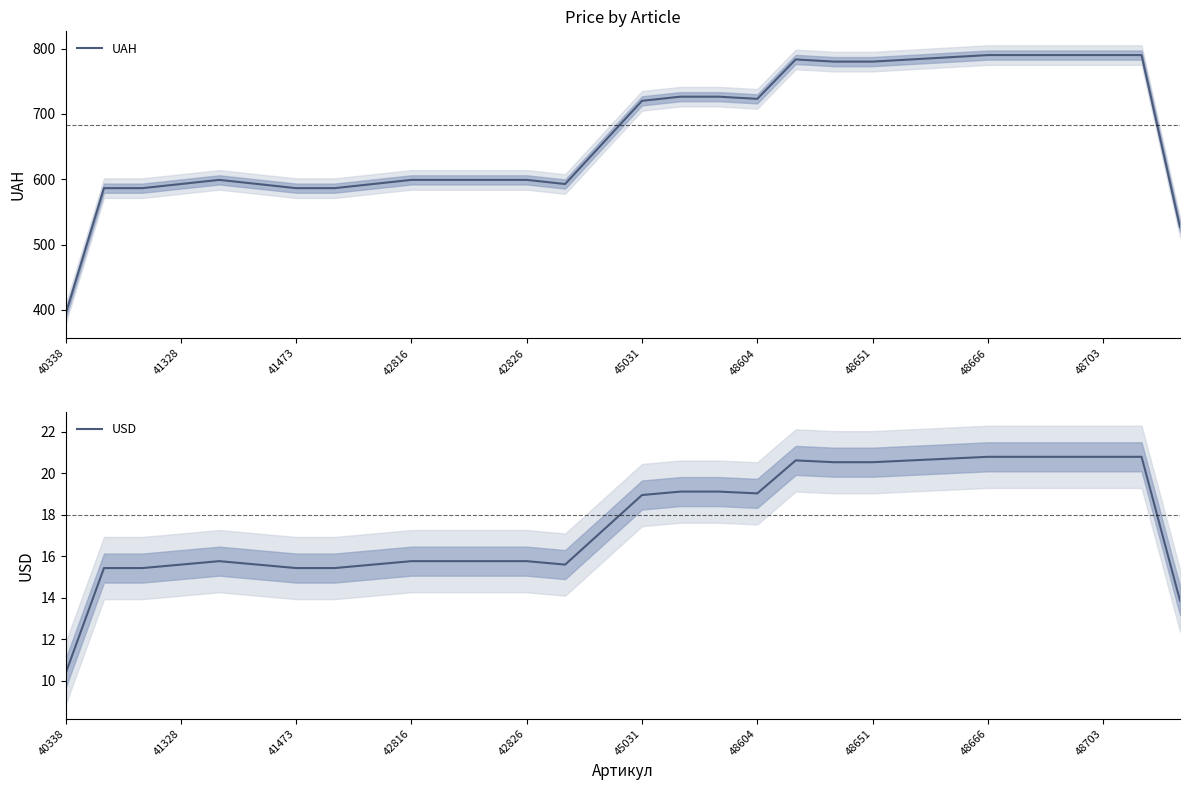

What is the lowest value of the UAH series?

393.0